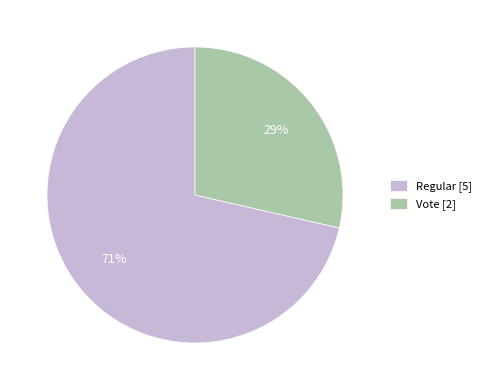

Between Vote [2] and Regular [5], which is larger?

Regular [5]